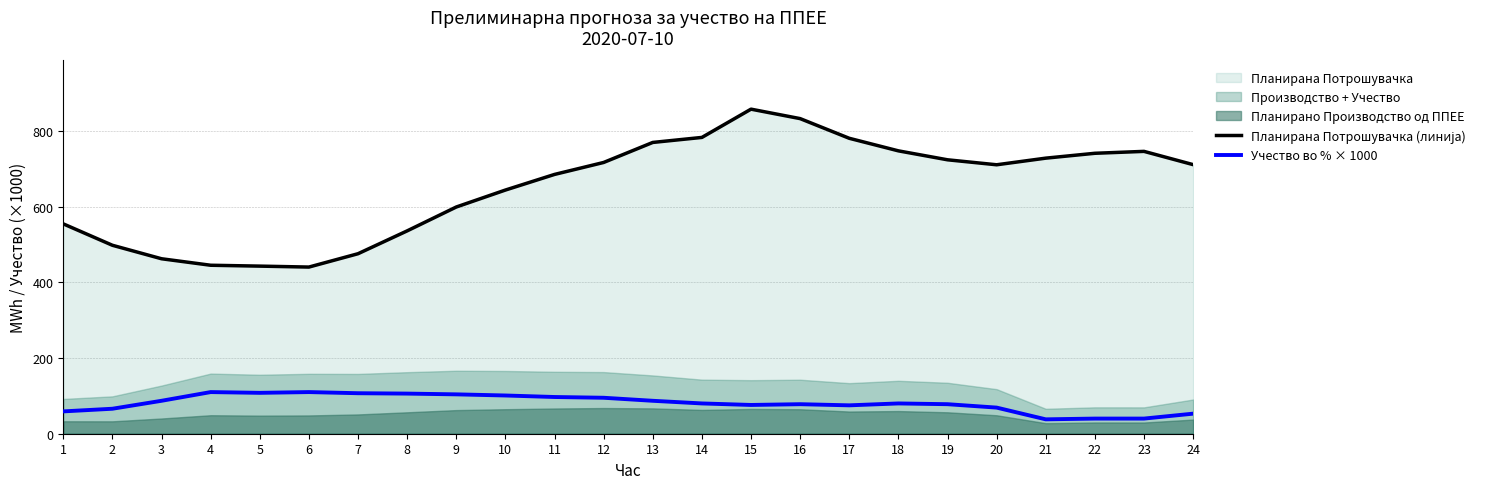

At 5, list the series in order from smallest to largest.

Учество во % × 1000, Планирана Потрошувачка (линија)